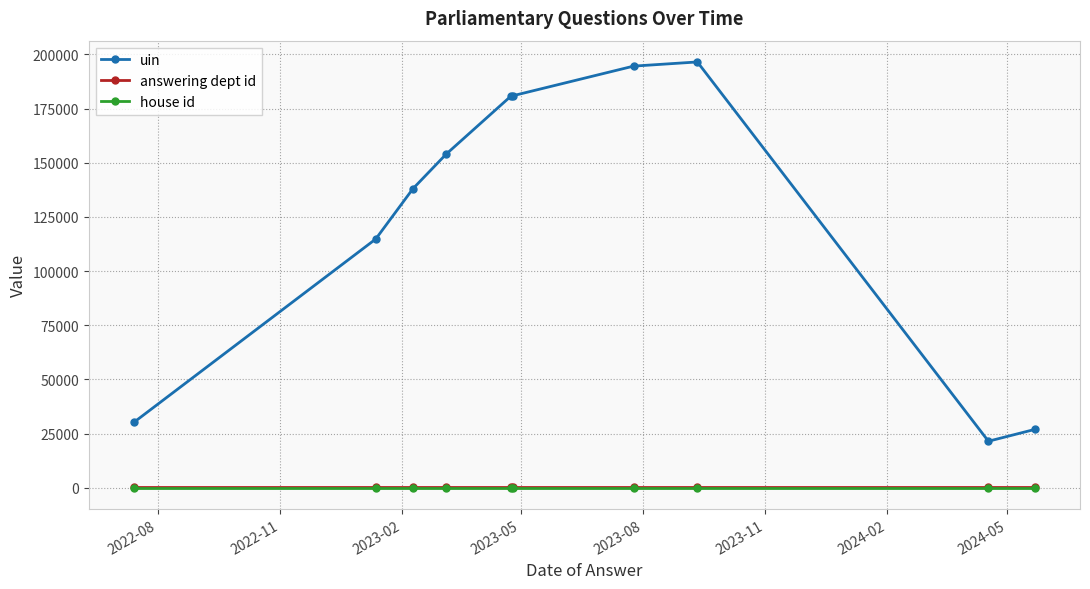

Which series has the largest total across all categories?

uin